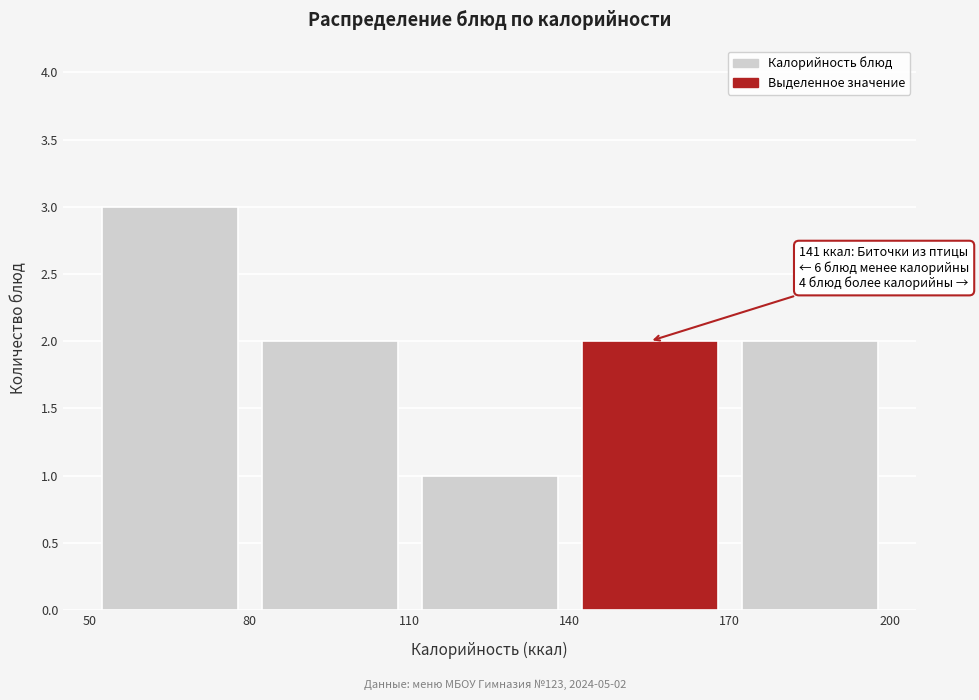

Over which range of the x-axis is the bar tallest?

50 to 80